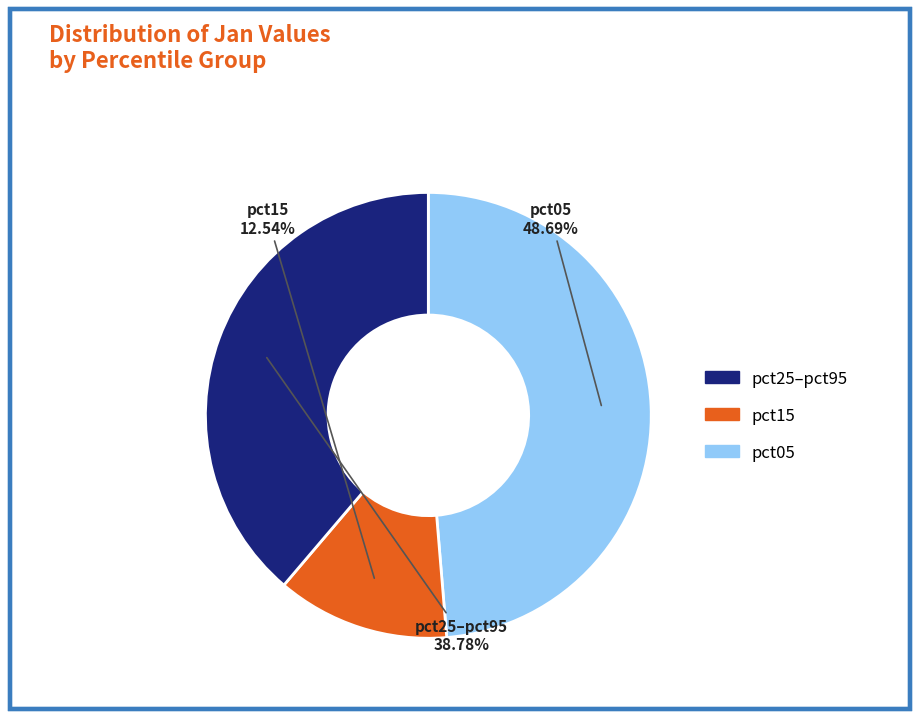

Is there any slice that represents more than half of the pie?

No